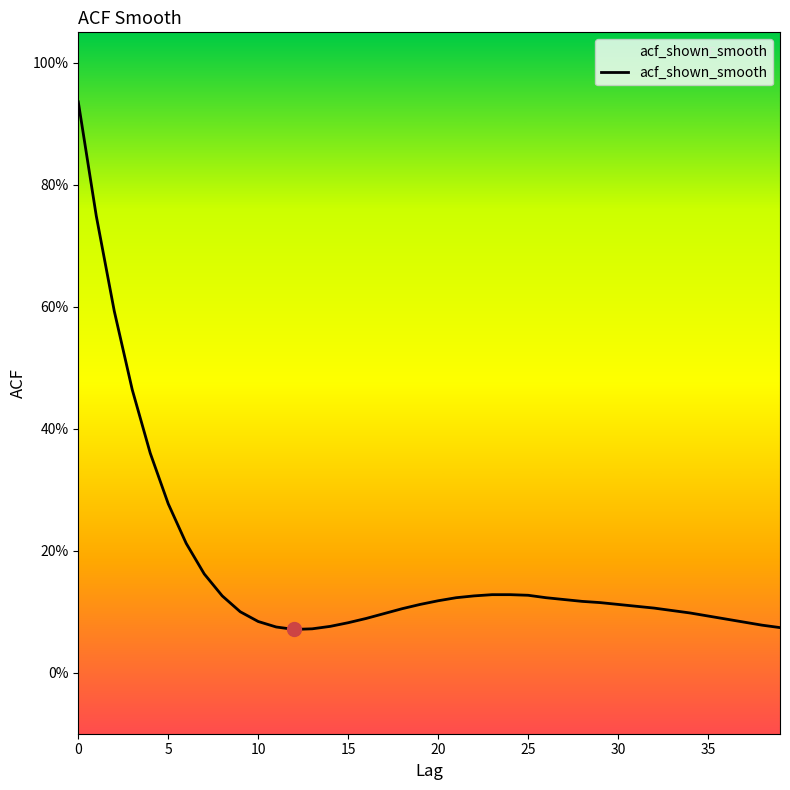

Which has a higher value, 10 or 38?

10